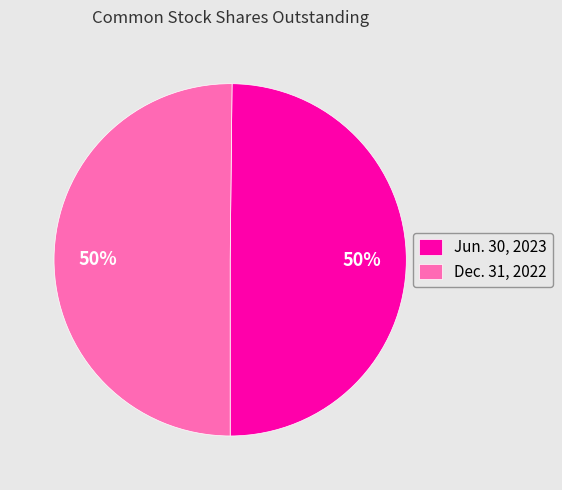

What percentage is the Dec. 31, 2022 slice, to the nearest percent?

50%